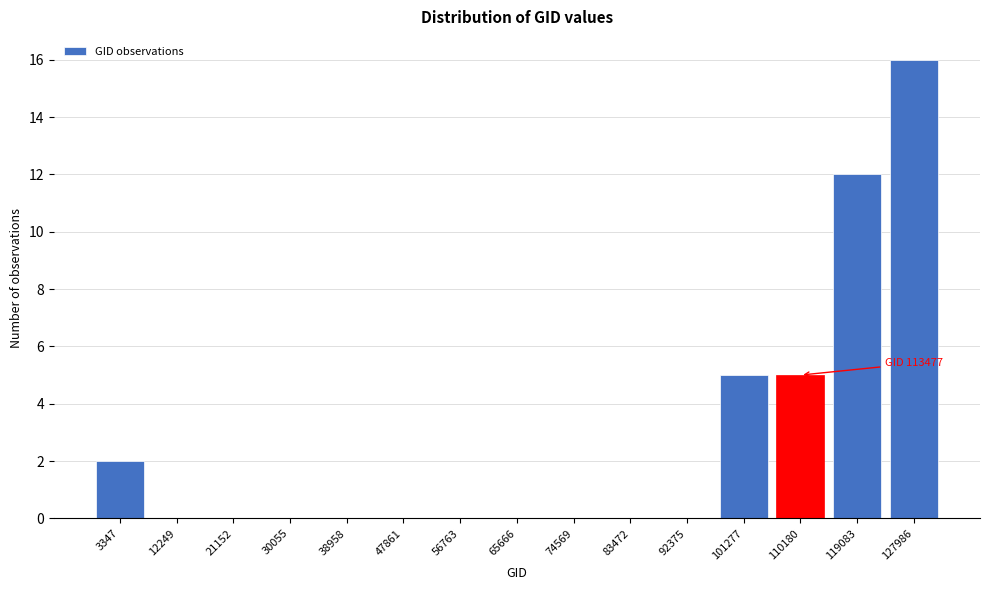

Reading left to right, list all the values displayed in this chart.

3347=2	12249=0	21152=0	30055=0	38958=0	47861=0	56763=0	65666=0	74569=0	83472=0	92375=0	101277=5	110180=5	119083=12	127986=16